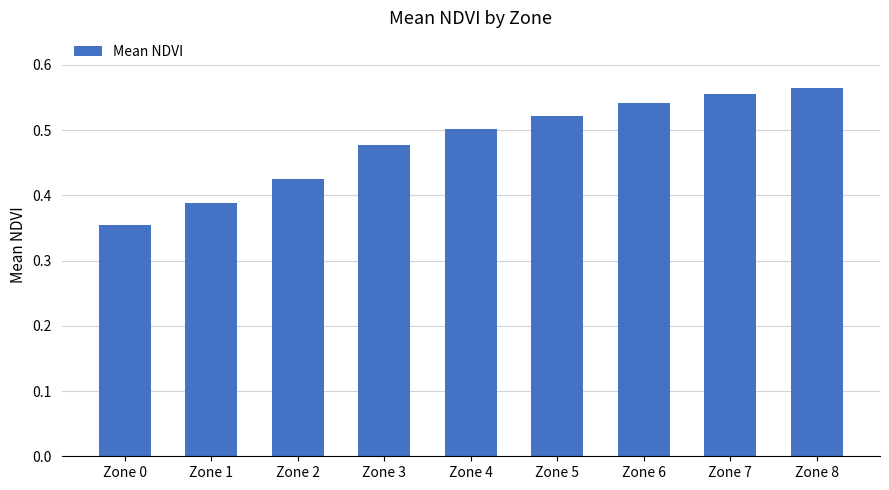

Which category has the lowest value across all series?

Zone 0